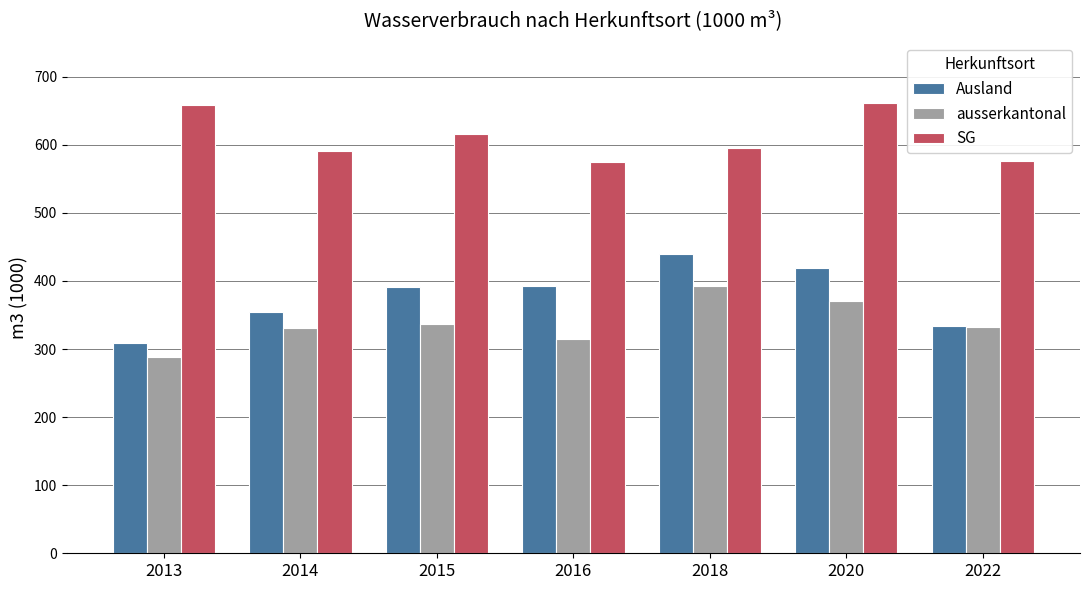

What is the difference between the maximum and minimum values in the SG series?

86.2